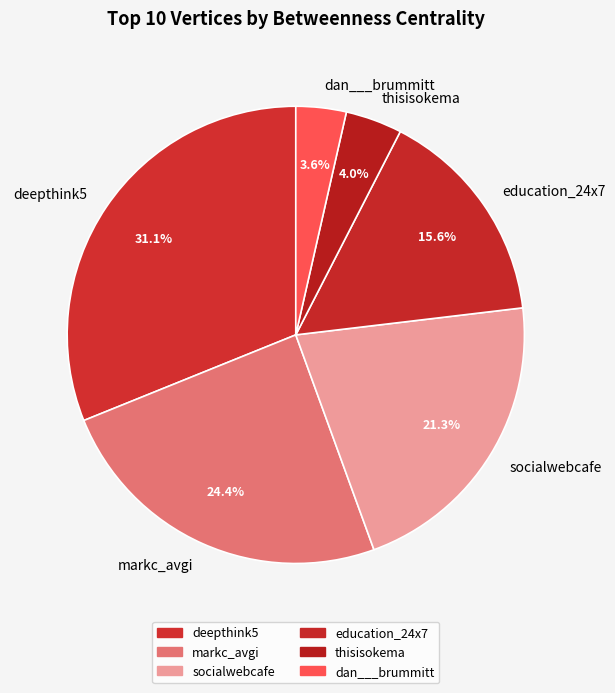

The education_24x7 slice represents 16% of the pie. True or false?

True